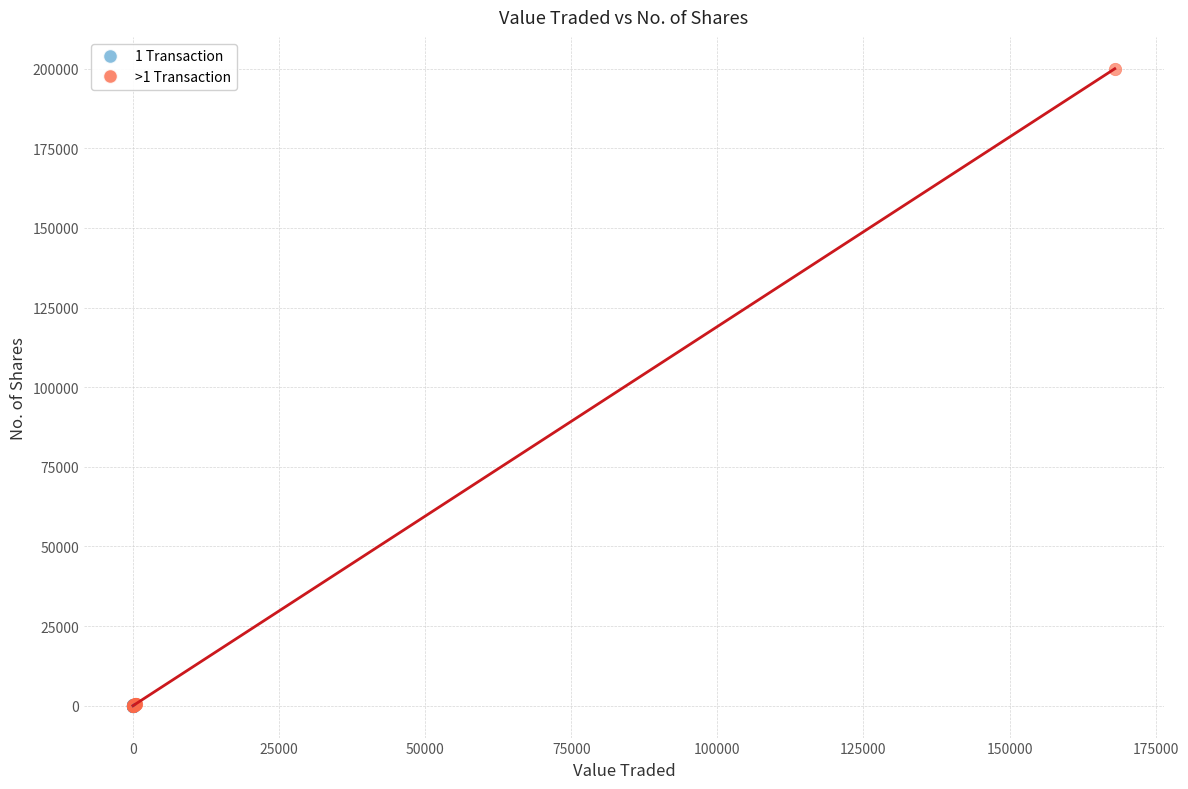

Which series has the largest Y range (max minus min)?

>1 Transaction